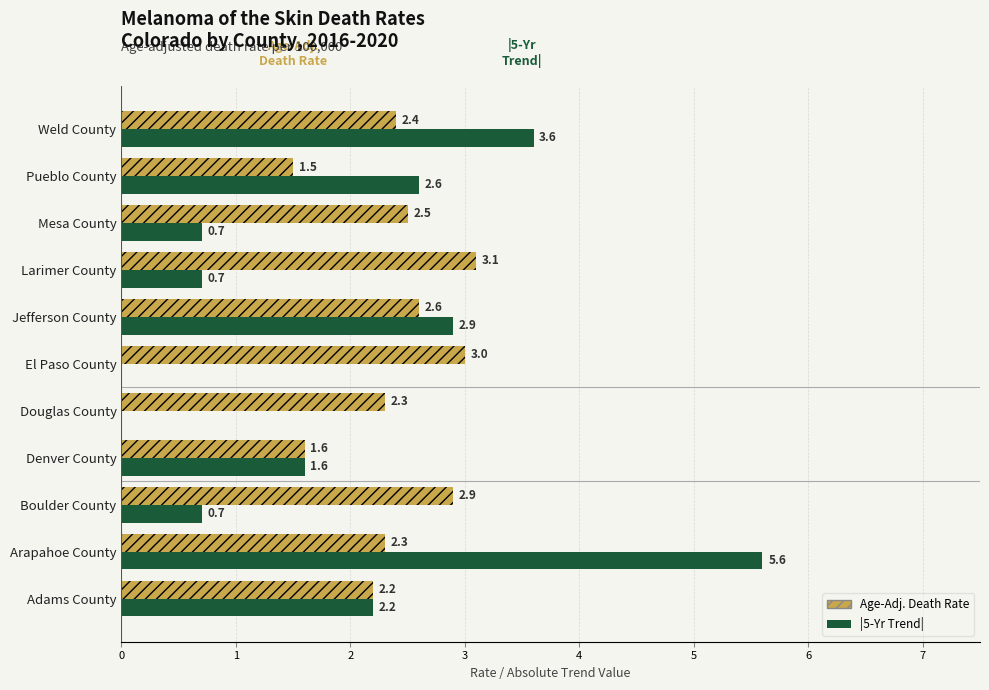

What is the approximate value of |5-Yr Trend| at Pueblo County?

2.6